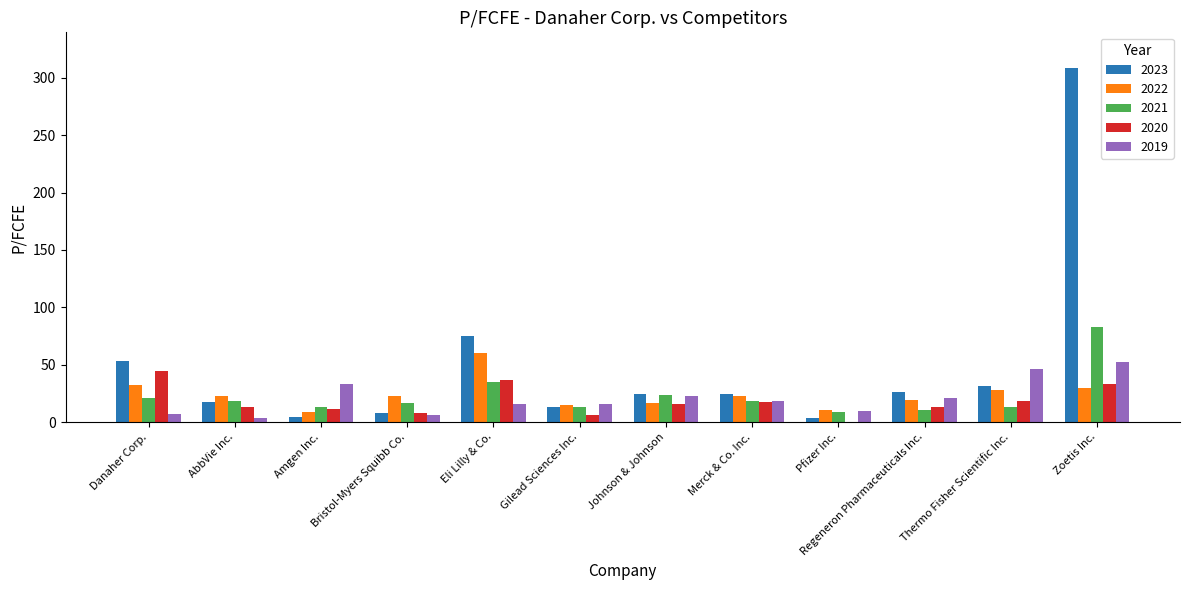

Where is 2023 nearest to the value 156?

Eli Lilly & Co.